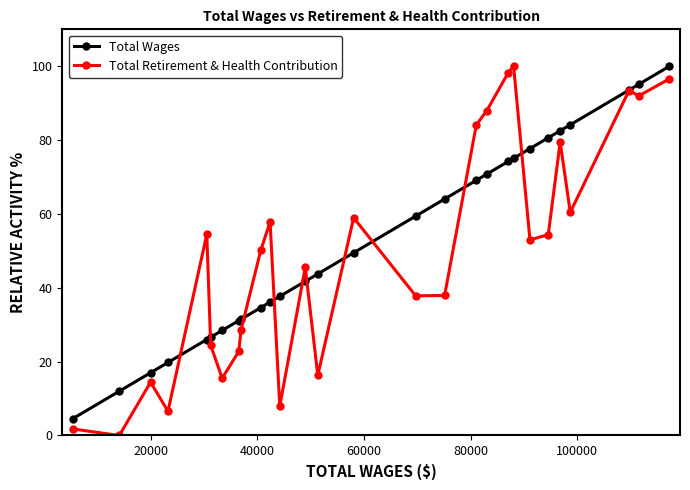

What is the value of the Total Retirement & Health Contribution point at the 9th from the left?

28.5